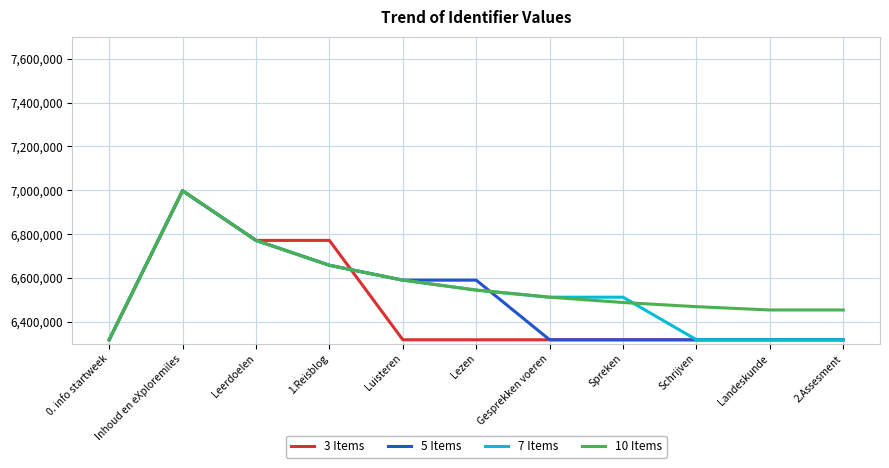

What is the greatest value displayed?

6997754.0